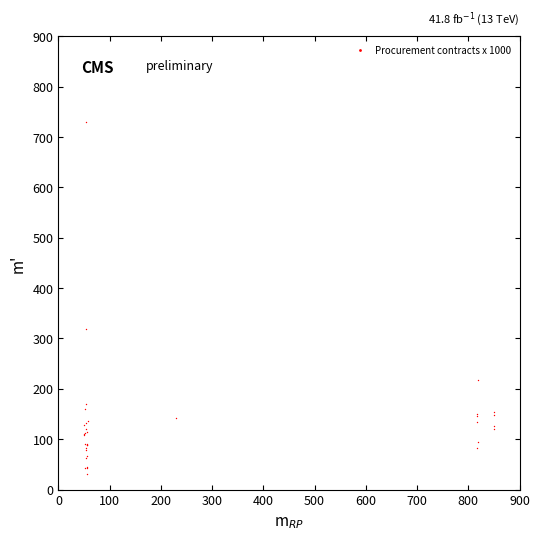

What Y value in the scatter plot is closest to 380?

317.8